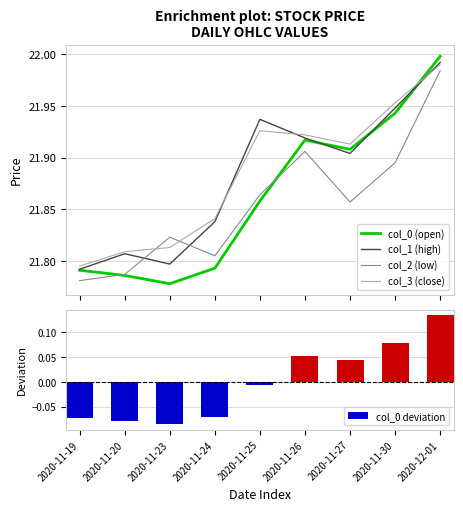

Which series has the largest range (max minus min)?

col_0 (open)